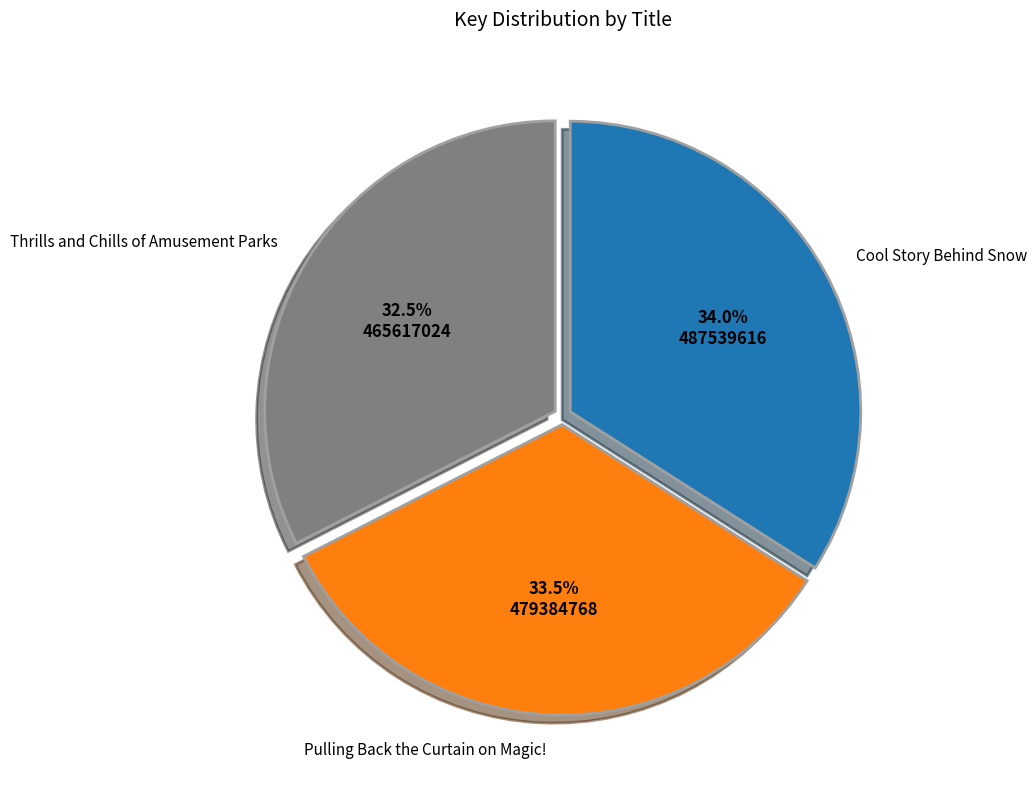

To the nearest percent, what is the difference between the Pulling Back the Curtain on Magic! and Thrills and Chills of Amusement Parks slice percentages?

1%